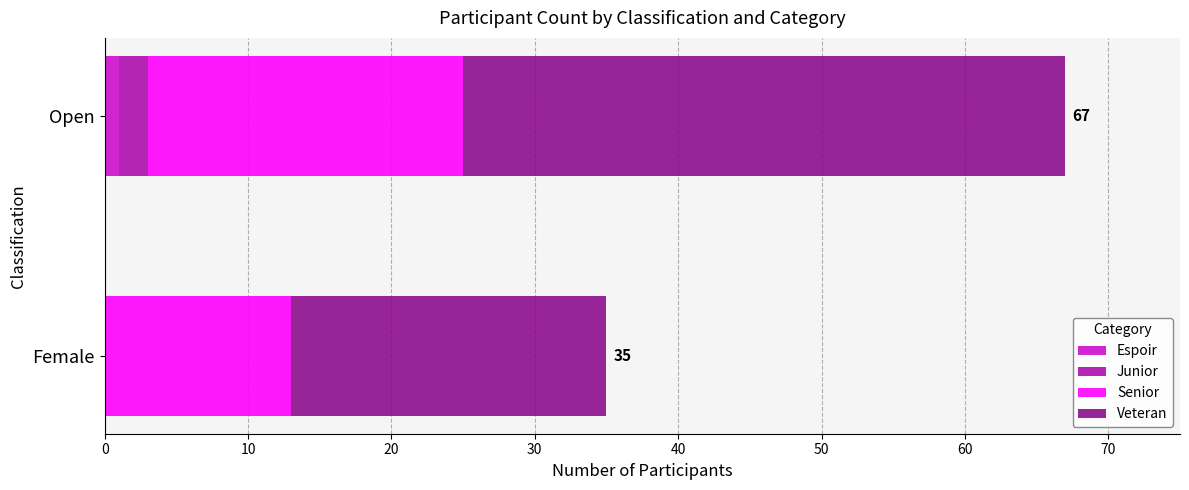

Count the number of categories in the chart.

2